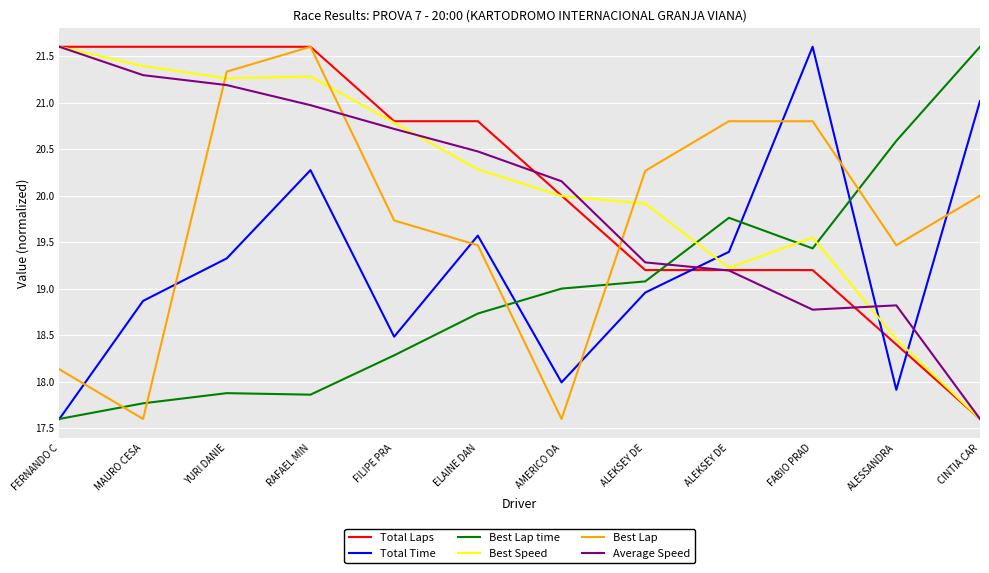

Between ALEKSEY DE and CINTIA CAR, which is larger?

ALEKSEY DE